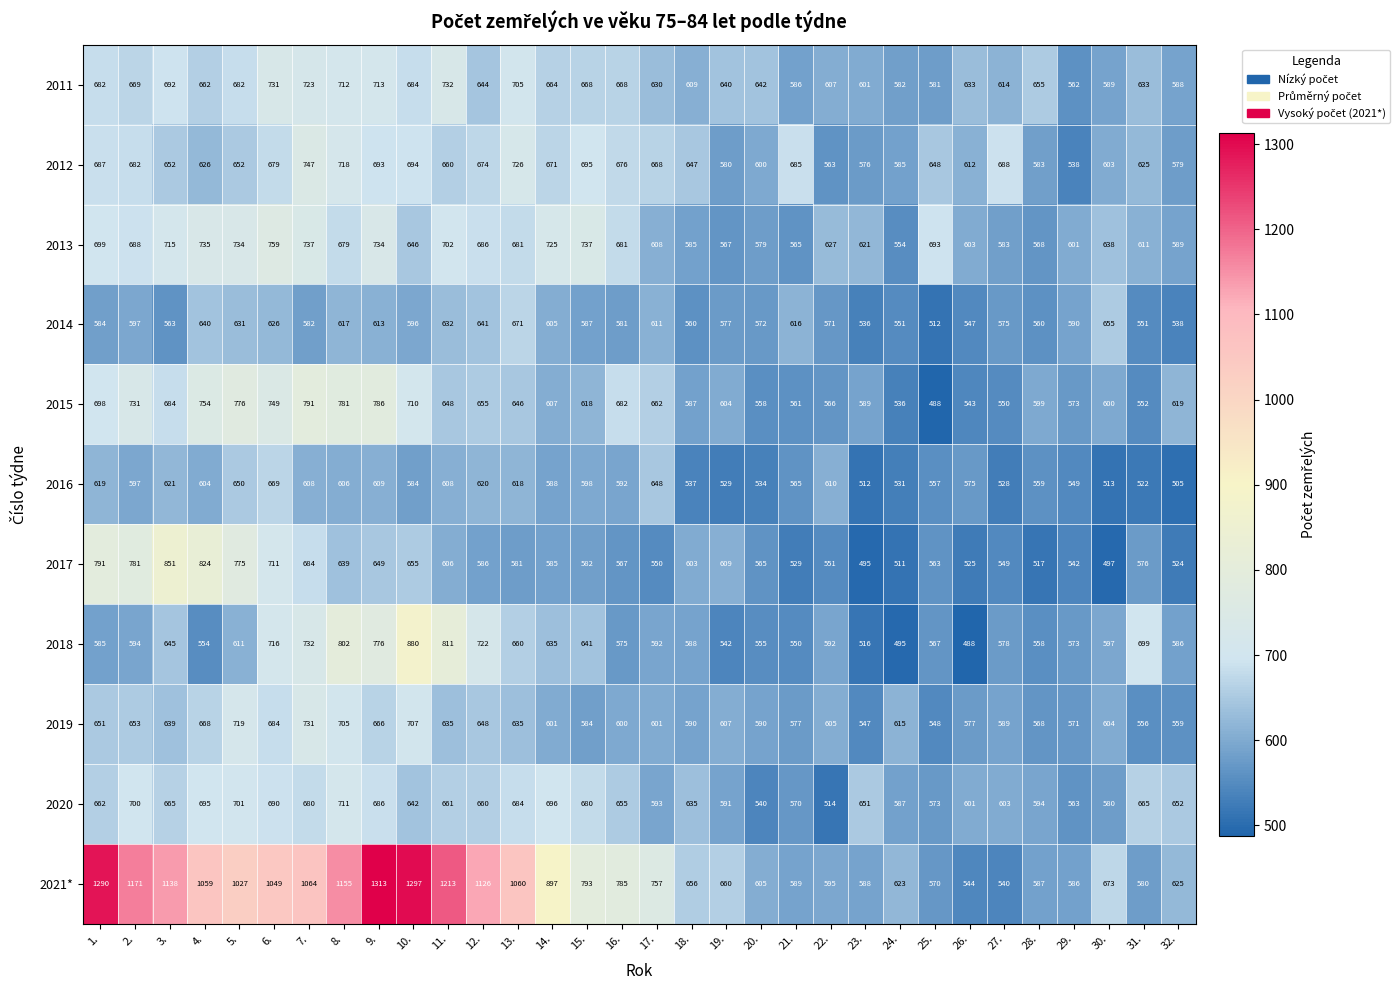

How many distinct data groups are displayed?

11